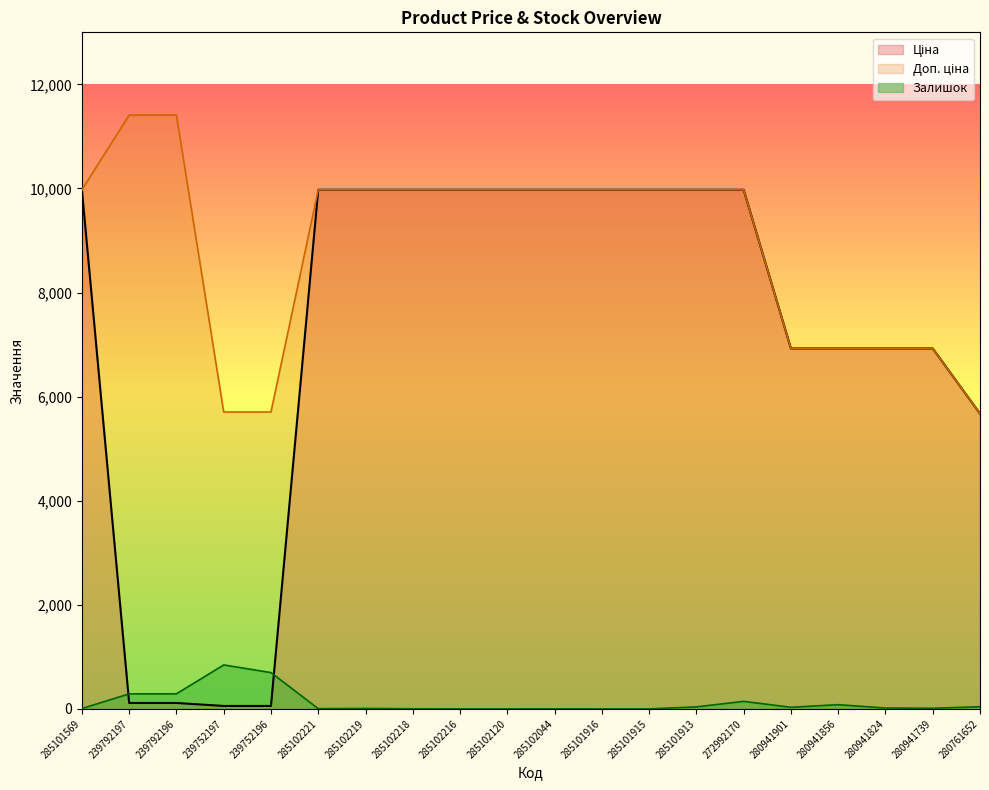

Reading left to right, extract all data points from this chart.

Ціна: 9975.0	114.1	114.1	57.0	57.0	9975.0	9975.0	9975.0	9975.0	9975.0	9975.0	9975.0	9975.0	9975.0	9975.0	6925.7	6925.7	6925.7	6925.7	5673.8
Доп. ціна: 9975.0	11410.0	11410.0	5705.0	5705.0	9975.0	9975.0	9975.0	9975.0	9975.0	9975.0	9975.0	9975.0	9975.0	9975.0	6925.7	6925.7	6925.7	6925.7	5673.8
Залишок: 7.0	289.0	290.0	845.0	698.0	5.0	9.0	3.0	0.0	0.0	1.0	0.0	0.0	39.0	145.0	31.0	81.0	17.0	12.0	42.0